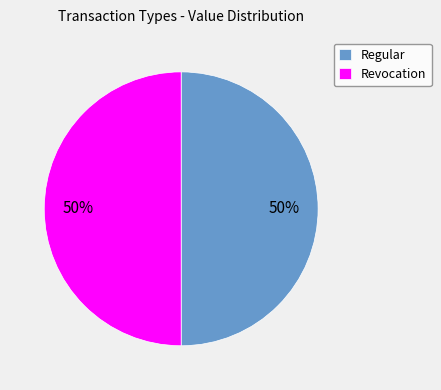

Is it true that Regular is 58% of the pie?

False